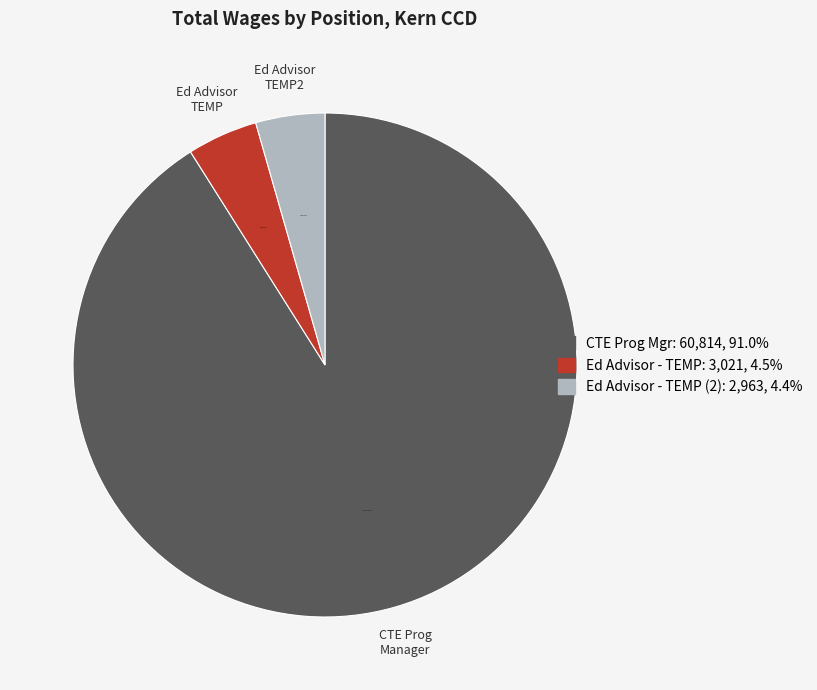

Is there any slice that represents more than half of the pie?

Yes